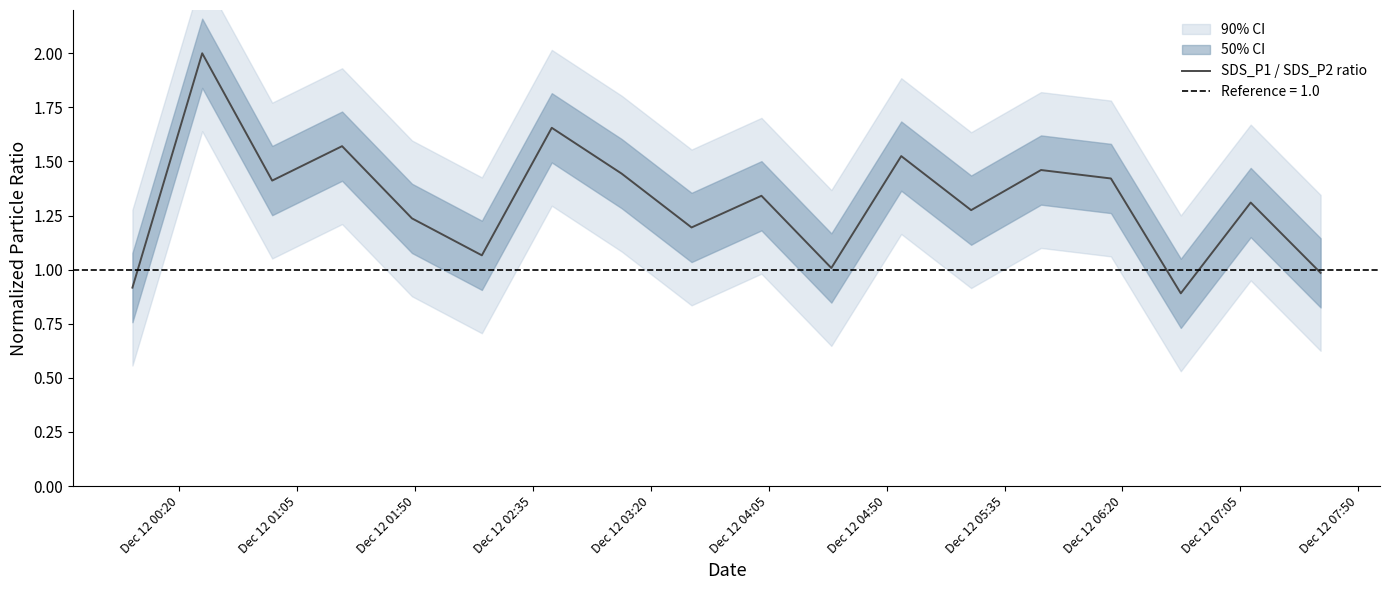

What is the sum of all values?

23.7